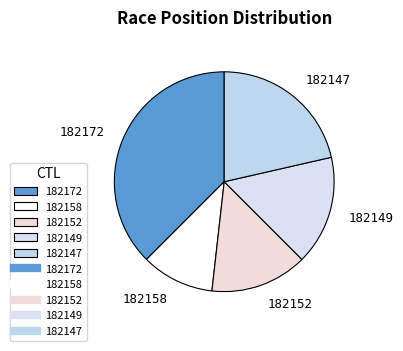

Is the sum of 182147 and 182152 greater than half?

No